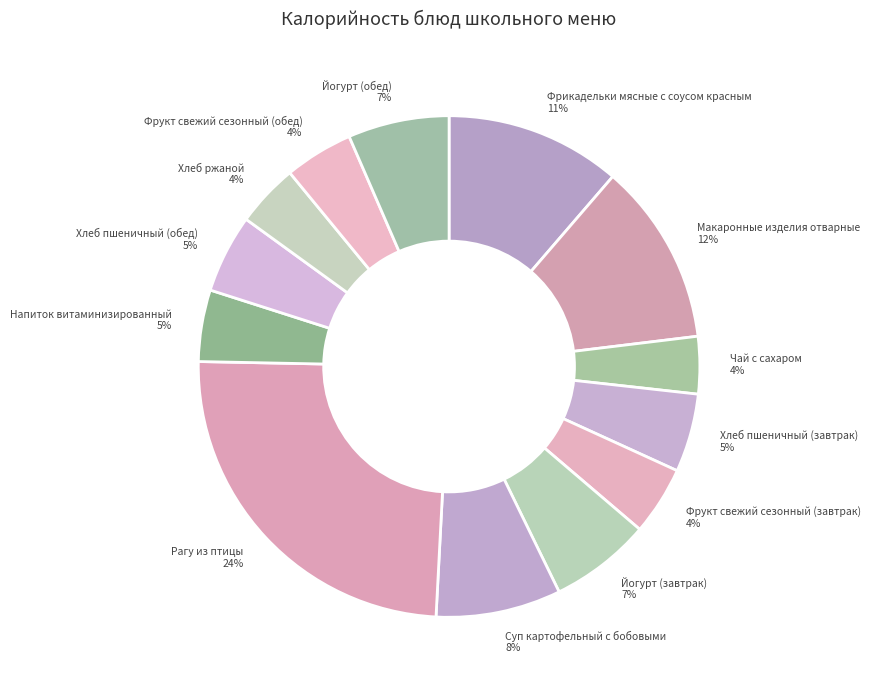

Which slice is the largest?

Рагу из птицы